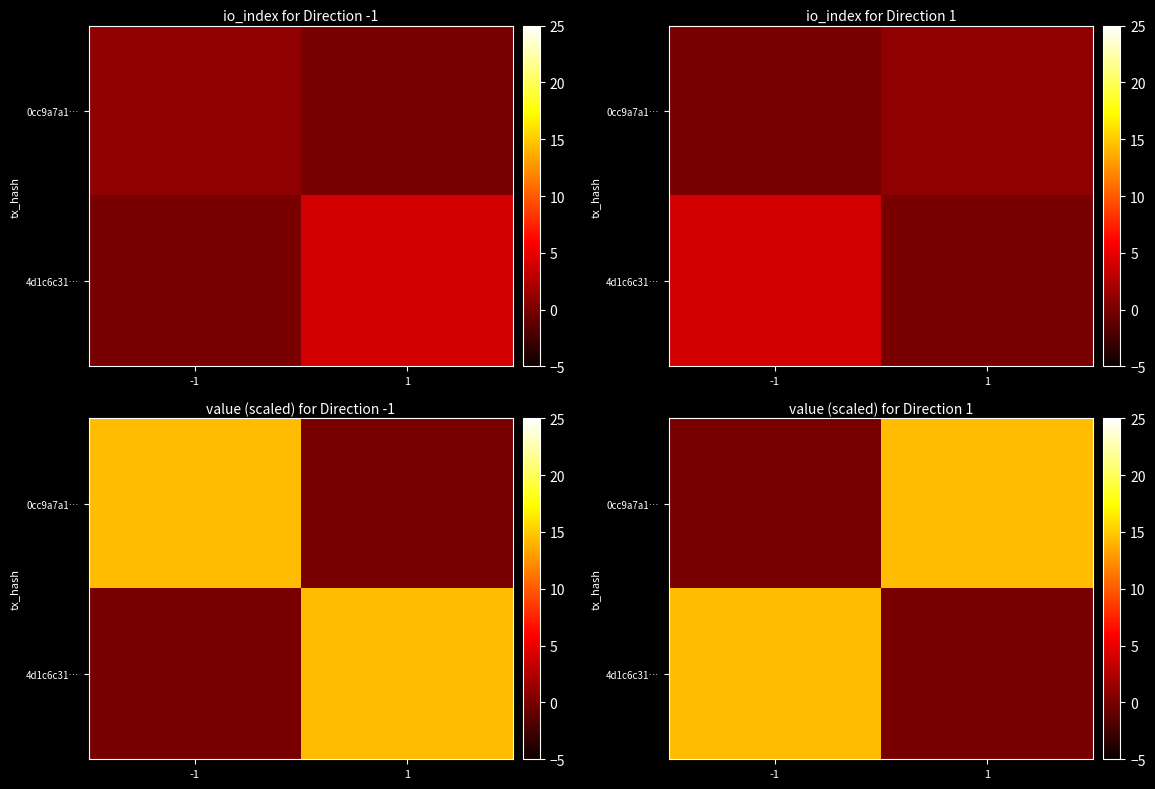

What value does the 0cc9a7a1… series have at 1?

14.4